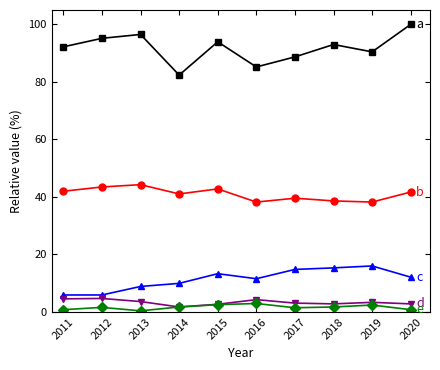

What is the greatest value displayed?

100.0